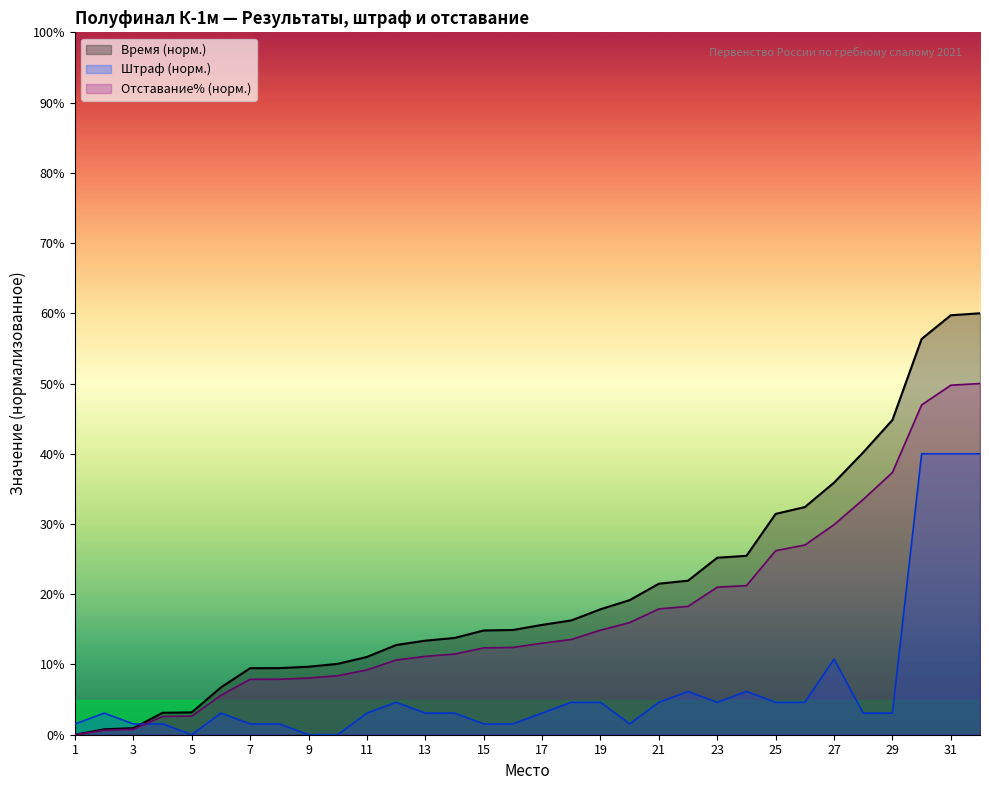

What are all the series names shown in the legend?

Время (норм.), Штраф (норм.), Отставание% (норм.)